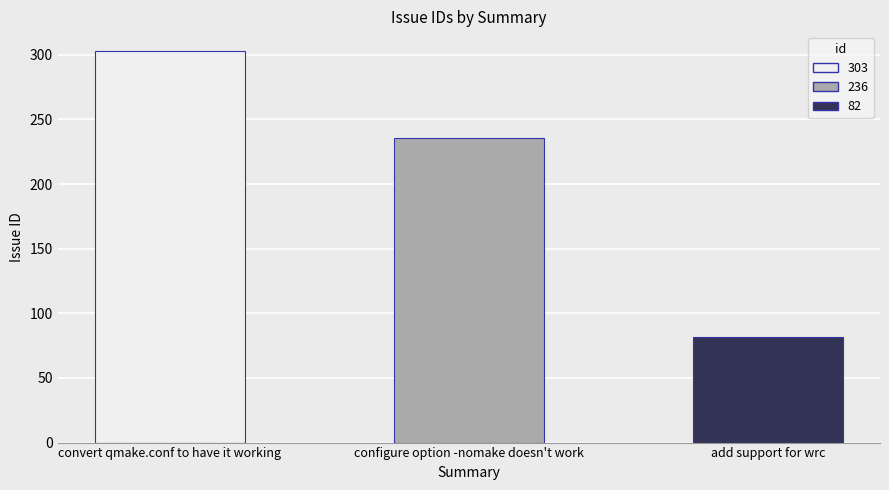

What is the difference between the maximum and minimum values?

221